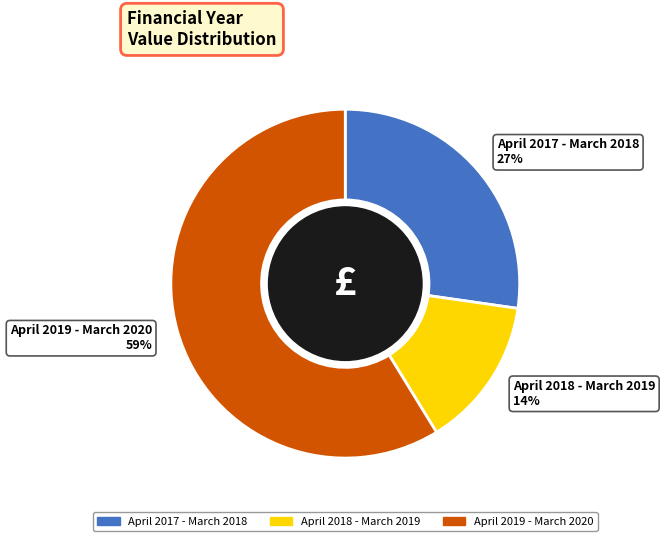

What percentage is the April 2019 - March 2020 slice, to the nearest percent?

59%